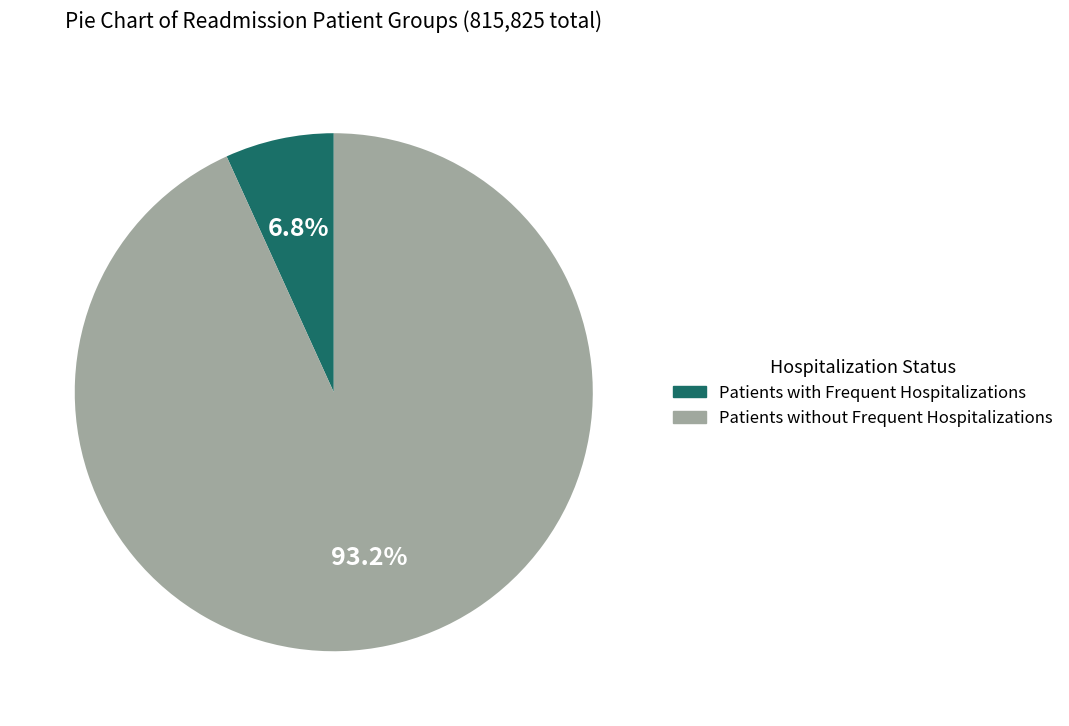

How much of the chart is everything except Patients with Frequent Hospitalizations?

93.2%